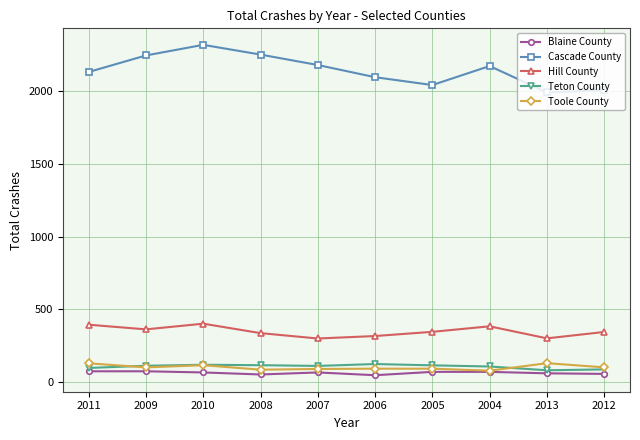

What are all the series names shown in the legend?

Blaine County, Cascade County, Hill County, Teton County, Toole County